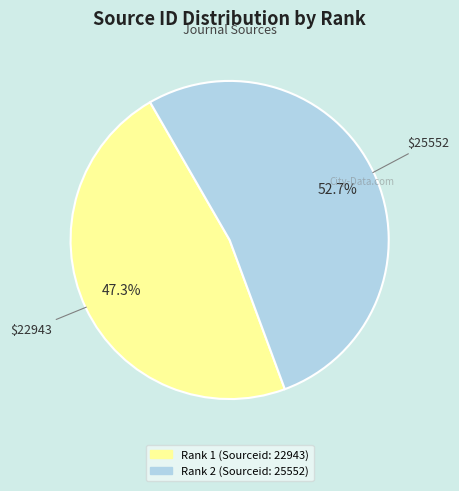

Rank the categories by value from lowest to highest.

Rank 1 (Sourceid: 22943), Rank 2 (Sourceid: 25552)